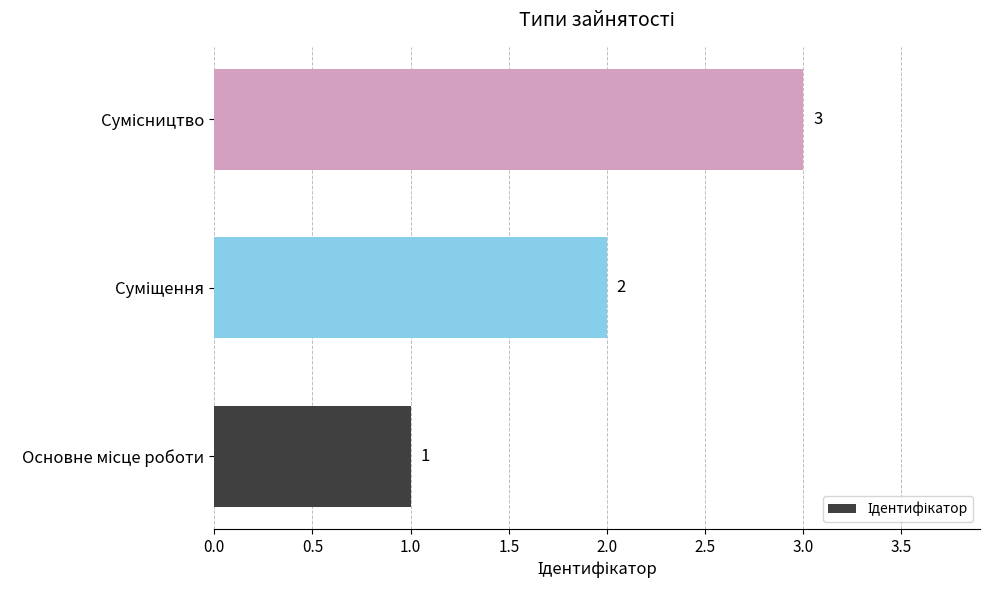

How many series are shown in this chart?

1